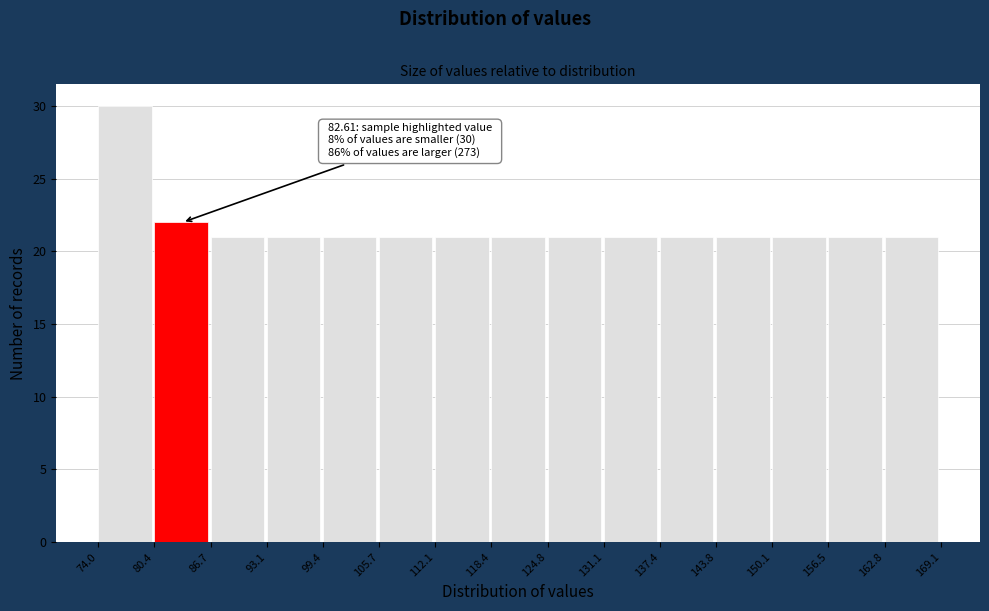

Over which range of the x-axis is the bar tallest?

74.0 to 80.4